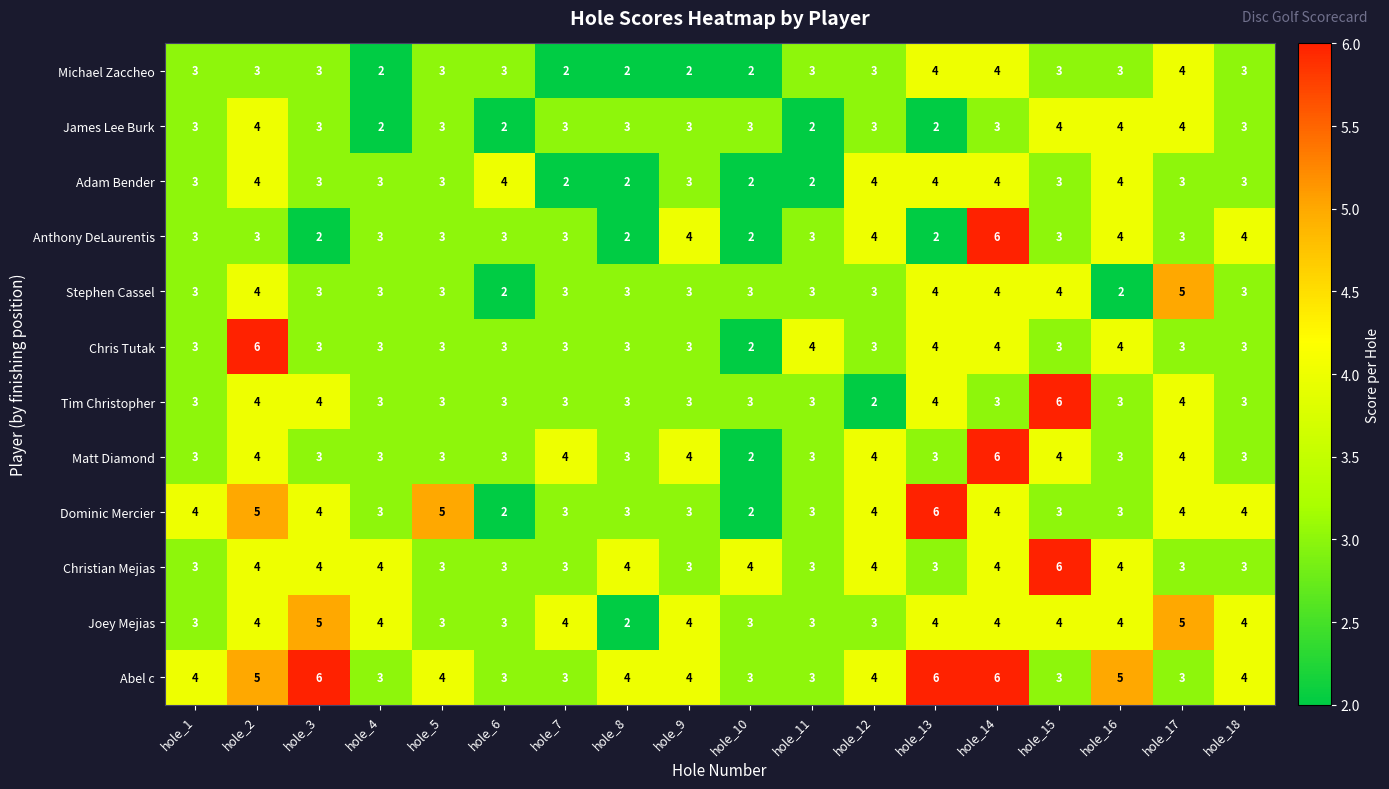

At which label does Matt Diamond reach its peak?

hole_14